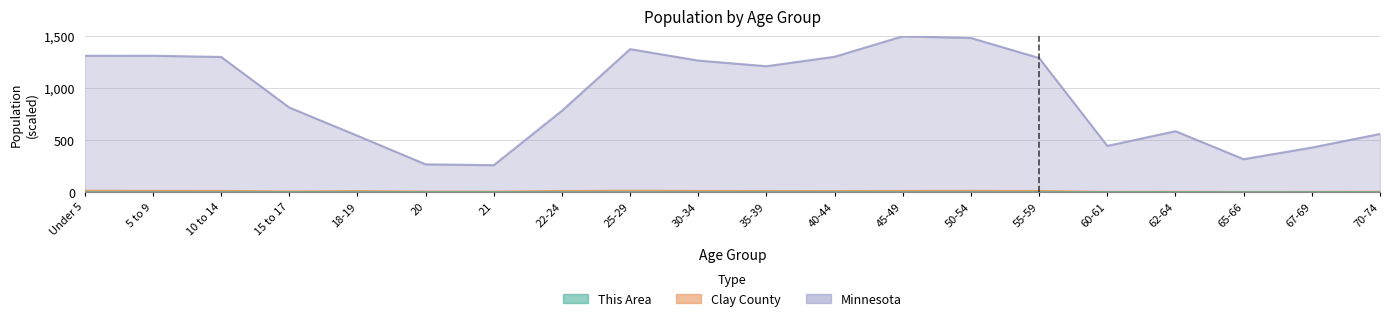

How many lines are shown in the chart?

3